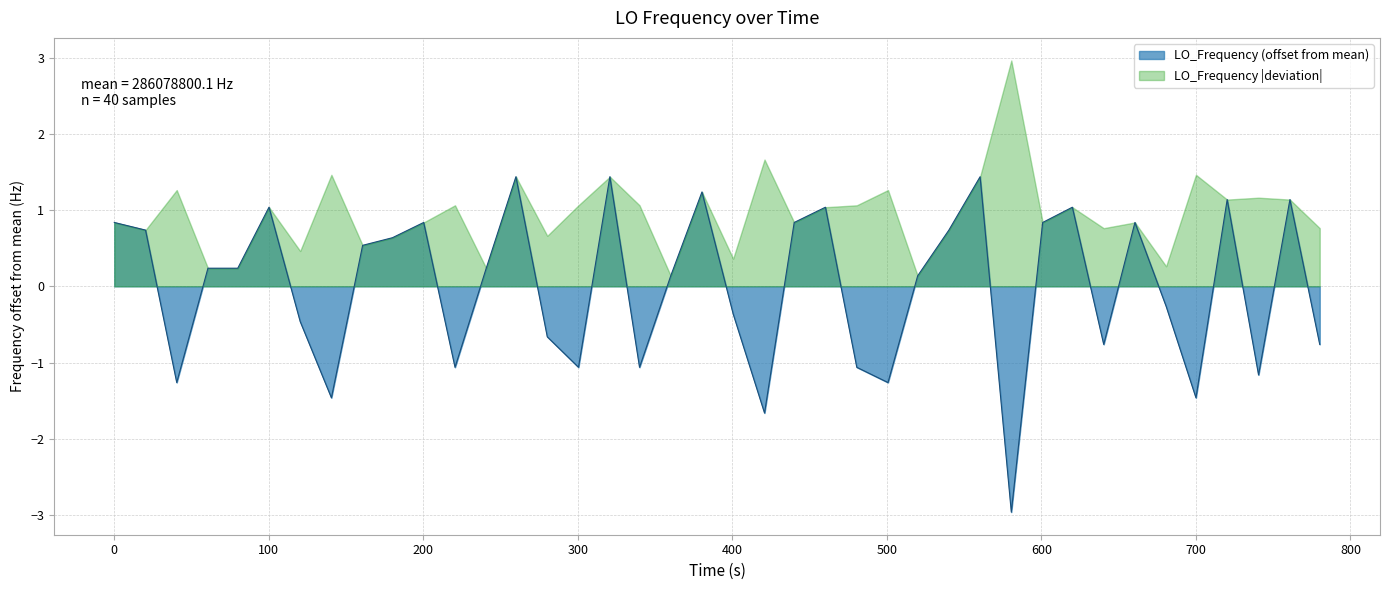

What is the highest value of the LO_Frequency (offset from mean) series?

1.4